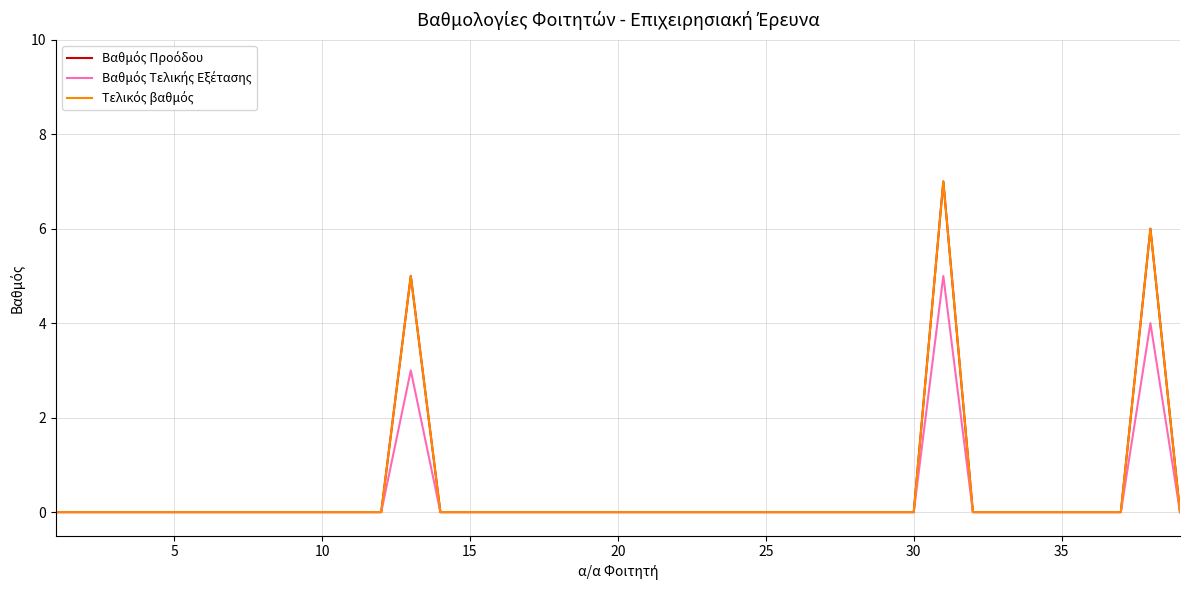

Is this an area chart (filled region under the line)?

No